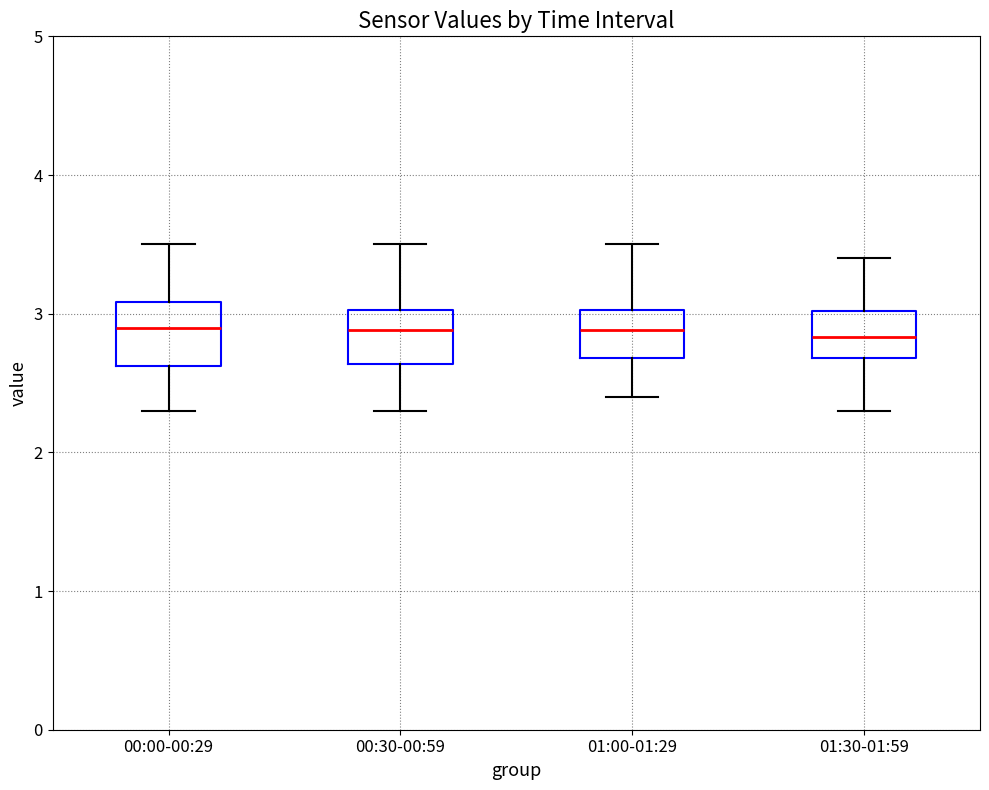

Where does the median line of the box for 01:00-01:29 sit on the y-axis? The values are not printed on the chart, so give them approximately, as read against the axis.

2.9